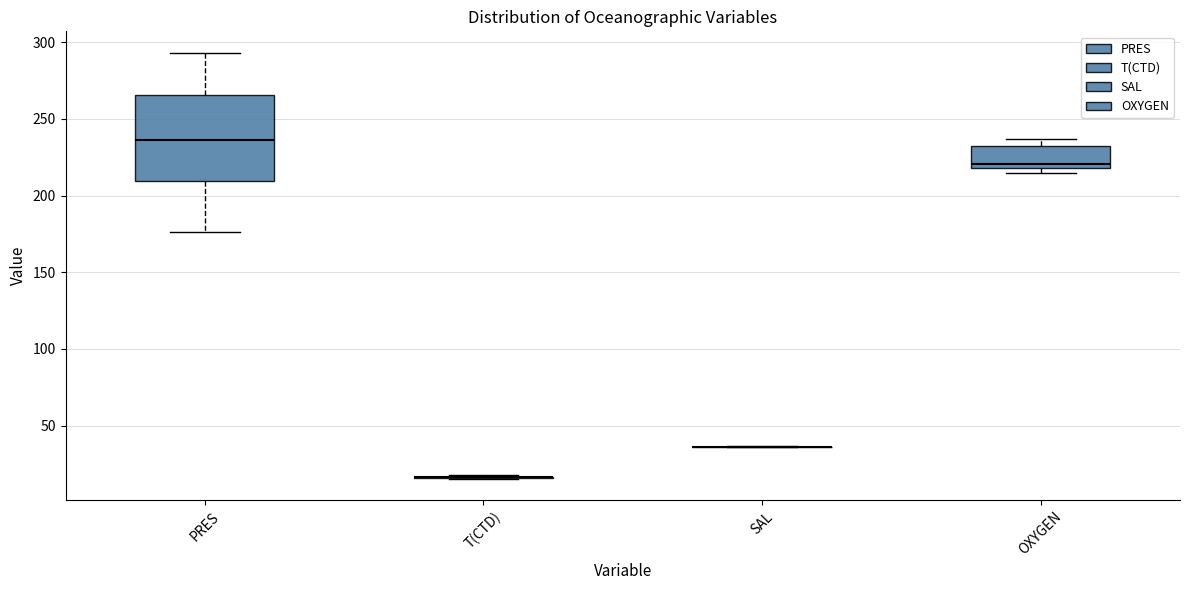

Reading left to right, transcribe this box plot: for each box, give where its median line is, the range the box spans, and where its two whiskers end, as read against the y-axis. The values are not printed on the chart, so give them approximately, as read against the axis.

PRES: median 235, box 210 to 265, whiskers 175 to 295
T(CTD): box collapsed to a line at 15, whiskers 15 to 20
SAL: box collapsed to a line at 35, whiskers 35 to 35
OXYGEN: median 220 (just above the box's lower edge), box 220 to 230, whiskers 215 to 235